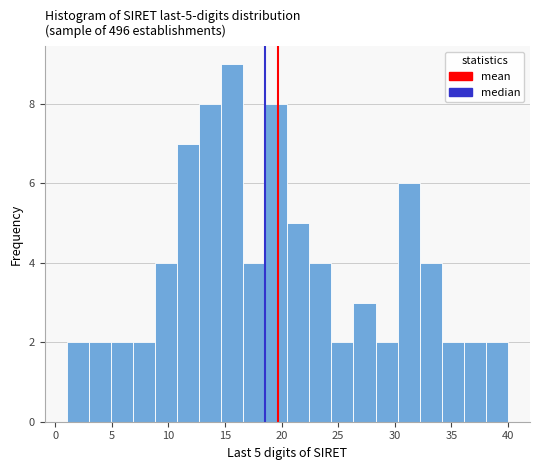

Around what value on the x-axis is the tallest bar? Give the approximate position of its centre, as read against the axis.

15.5